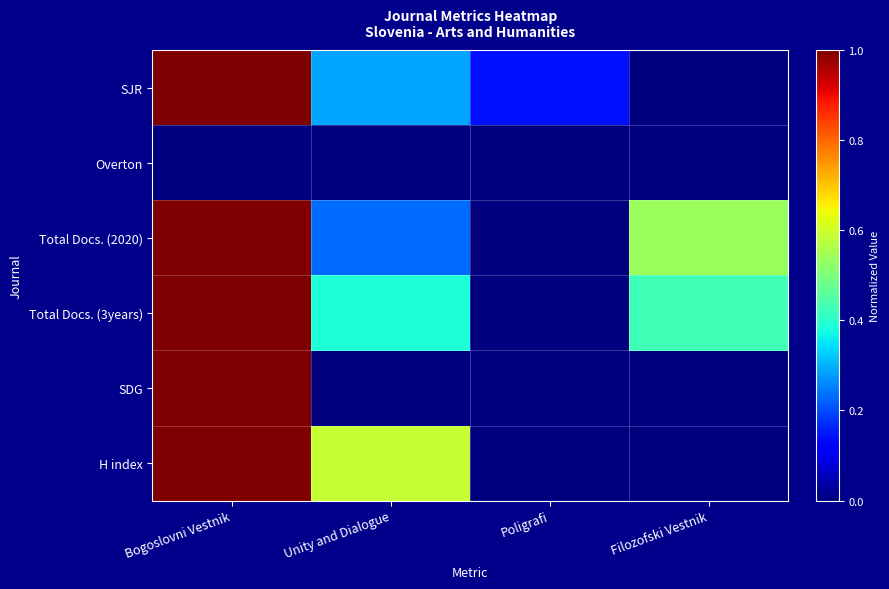

Which series has the largest range (max minus min)?

SJR